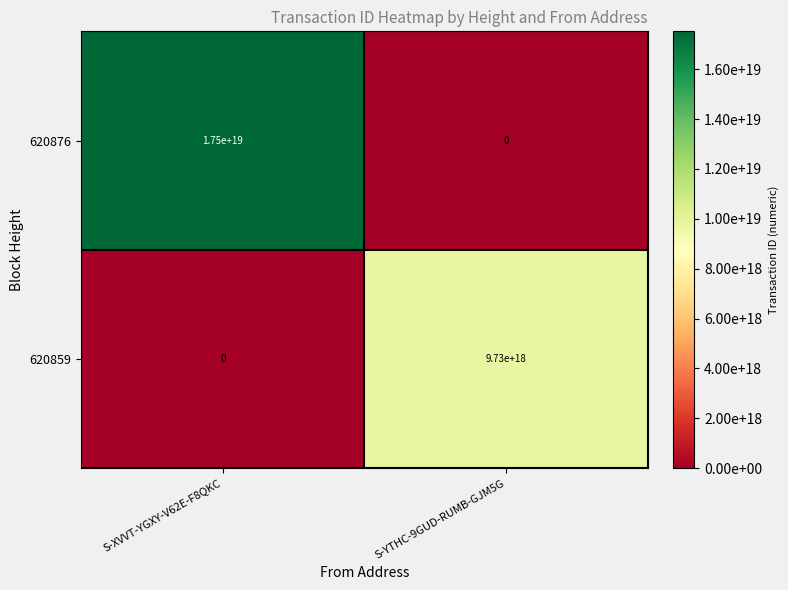

At which category is the sum across all series the highest?

S-XVVT-YGXY-V62E-F8QKC